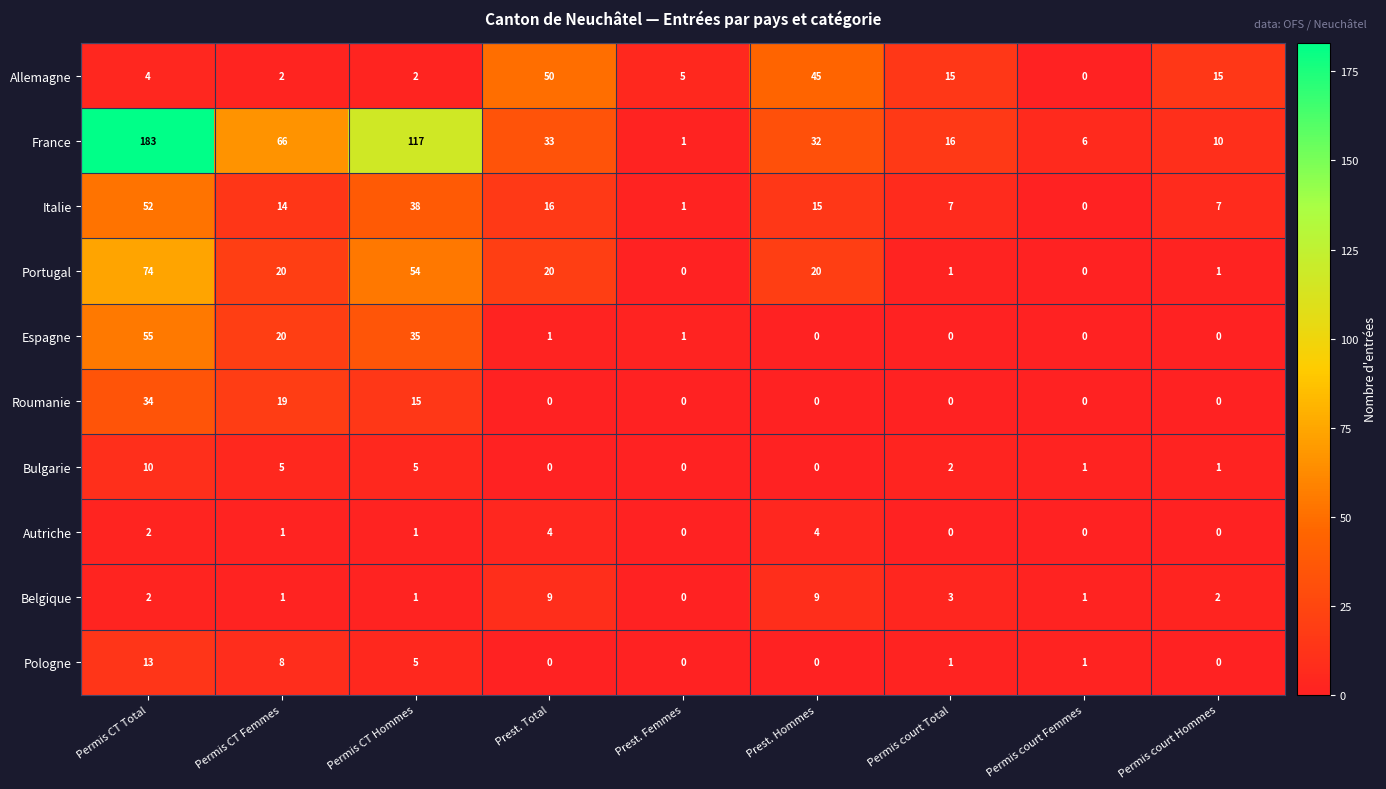

At which label does Bulgarie first exceed 1?

Permis CT Total